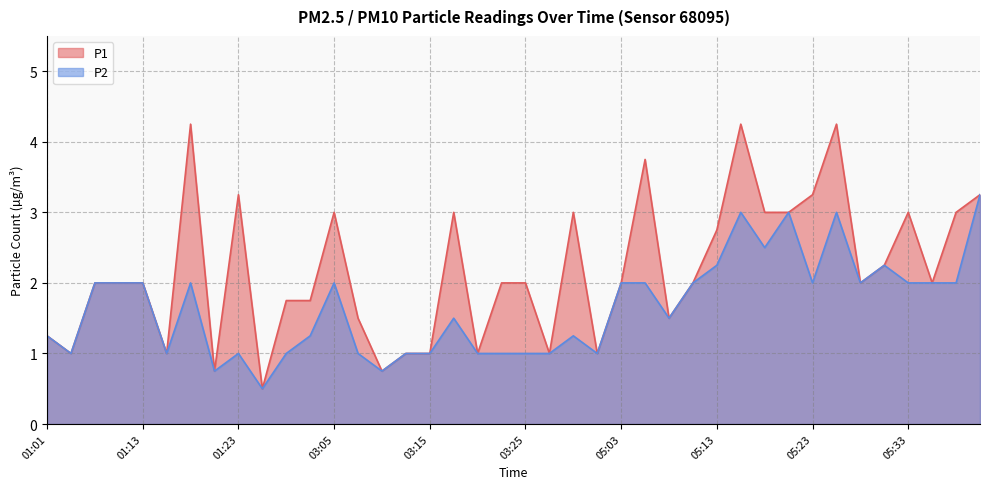

Where does the P2 series first go above 2?

05:13